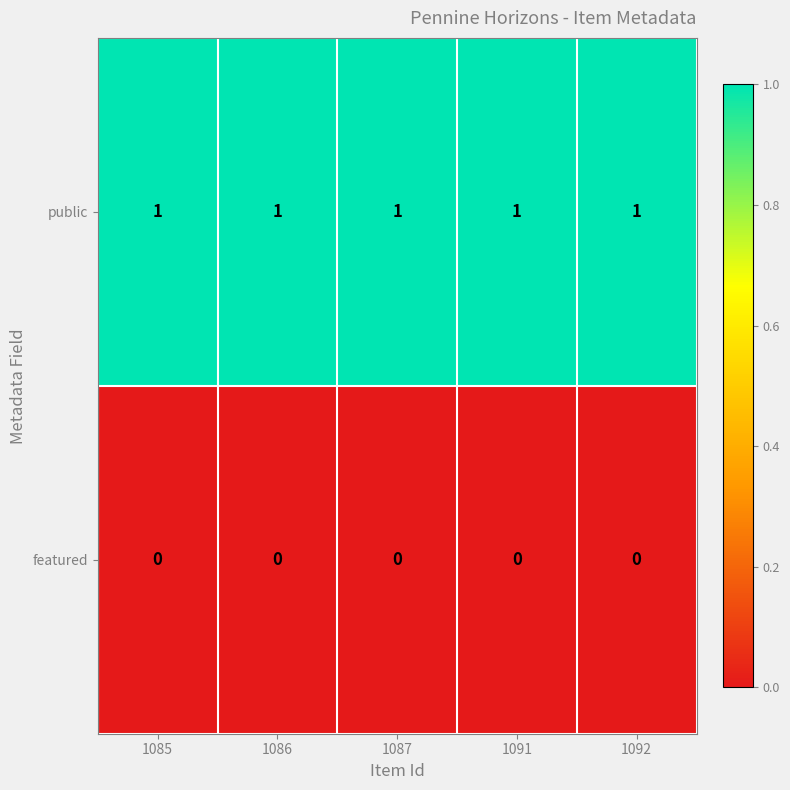

True or false: public has a value of 1 at 1092.

True